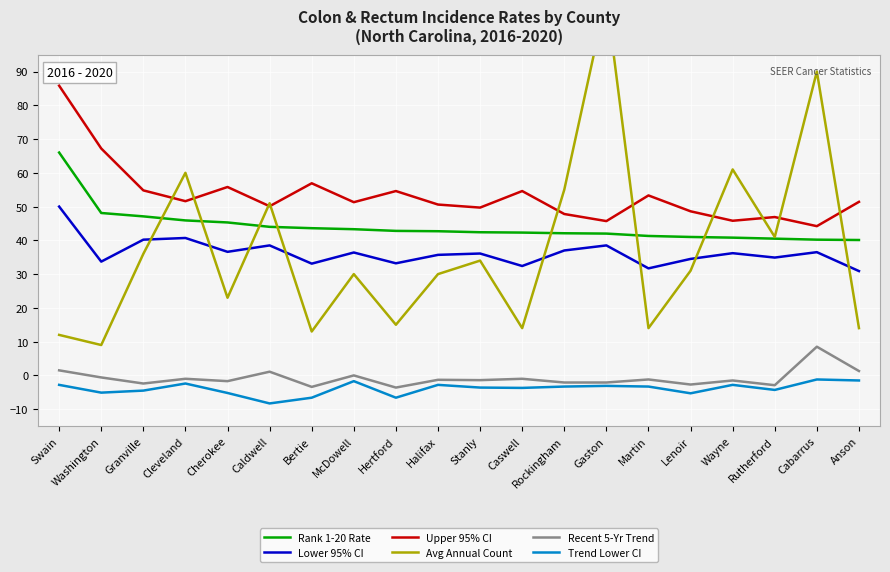

Which category has the lowest value in the Trend Lower CI series?

Caldwell